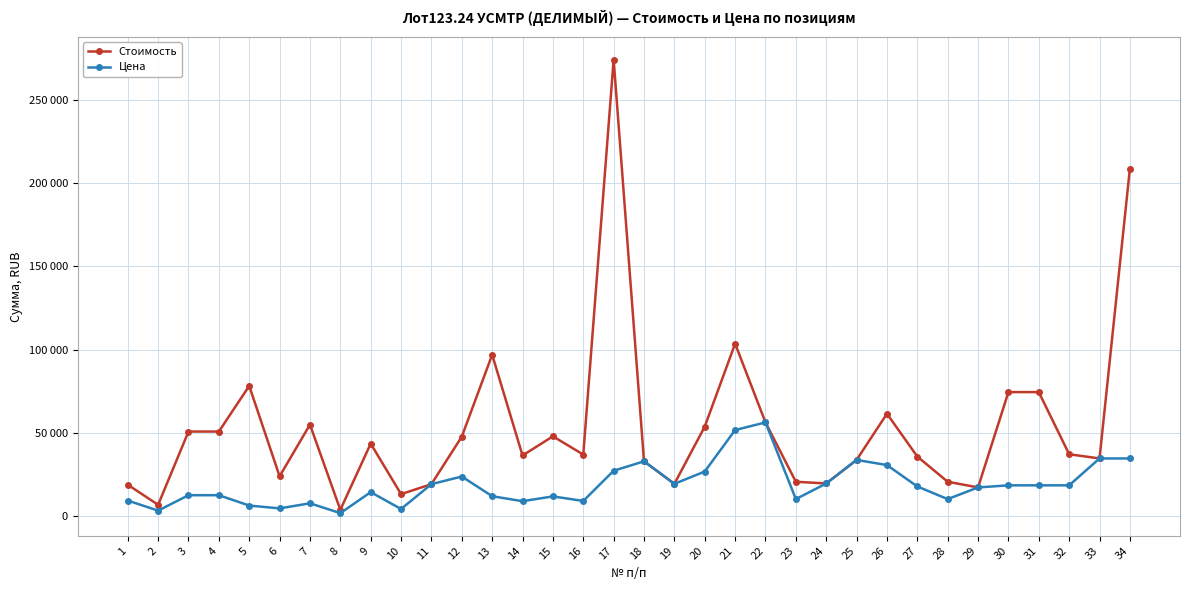

At which category does Стоимость reach its first local valley?

2